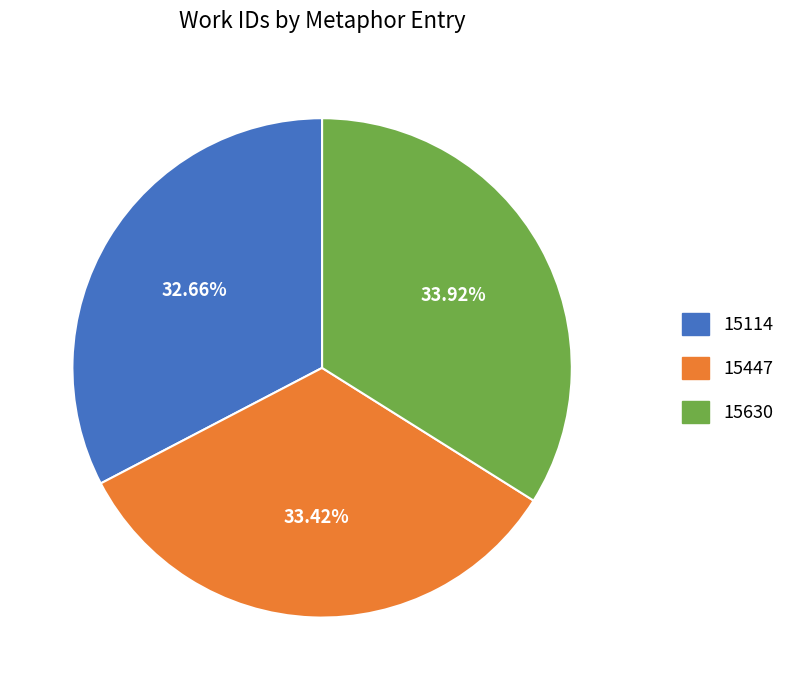

Between 15630 and 15114, which is larger?

15630